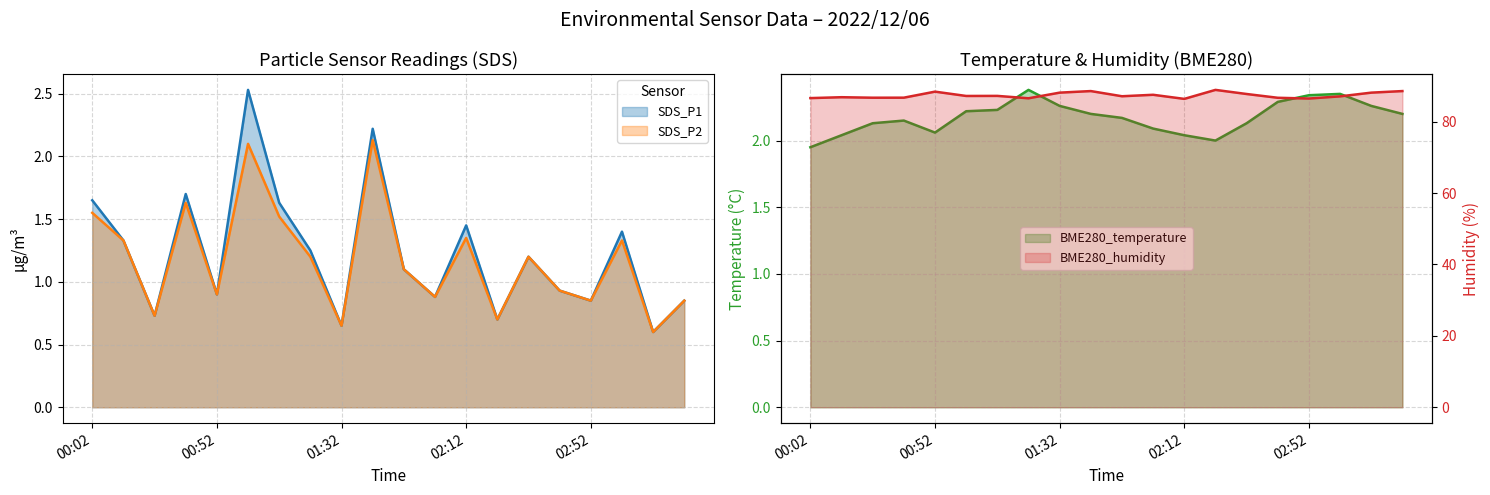

Rank the series by their maximum value, from highest to lowest.

BME280_humidity, SDS_P1, BME280_temperature, SDS_P2